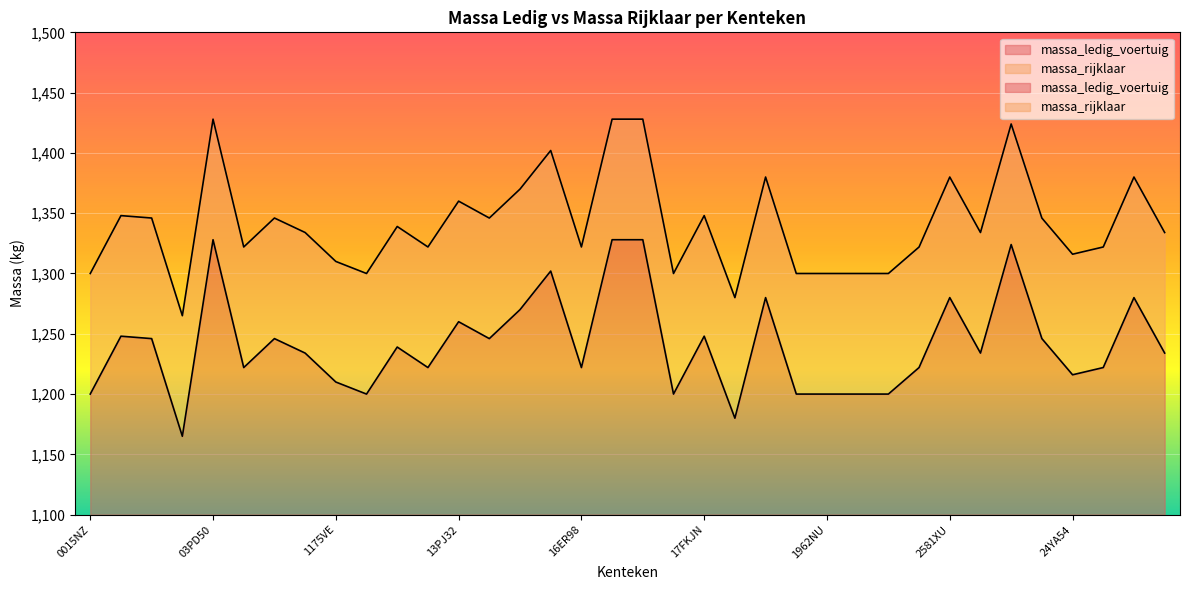

Reading left to right, transcribe all the data shown in this chart.

massa_ledig_voertuig: 0015NZ=1200	0053NK=1248	00YB35=1246	0225NJ=1165	03PD50=1328	05YA91=1222	05YE46=1246	10YE33=1234	1175VE=1210	1251NE=1200	1301PM=1239	13NS11=1222	13PJ32=1260	14AN87=1246	14ER10=1270	14YA00=1302	16ER98=1222	16GD20=1328	16NM62=1328	1720UJ=1200	17FKJN=1248	17YA53=1180	18TT06=1280	1926FZ=1200	1962NU=1200	1963FZ=1200	1983NU=1200	19GZ88=1222	2581XU=1280	25XX21=1234	25YA78=1324	24BD65=1246	24YA54=1216	2544ZJ=1222	2023FX=1280	2033FX=1234
massa_rijklaar: 0015NZ=1300	0053NK=1348	00YB35=1346	0225NJ=1265	03PD50=1428	05YA91=1322	05YE46=1346	10YE33=1334	1175VE=1310	1251NE=1300	1301PM=1339	13NS11=1322	13PJ32=1360	14AN87=1346	14ER10=1370	14YA00=1402	16ER98=1322	16GD20=1428	16NM62=1428	1720UJ=1300	17FKJN=1348	17YA53=1280	18TT06=1380	1926FZ=1300	1962NU=1300	1963FZ=1300	1983NU=1300	19GZ88=1322	2581XU=1380	25XX21=1334	25YA78=1424	24BD65=1346	24YA54=1316	2544ZJ=1322	2023FX=1380	2033FX=1334